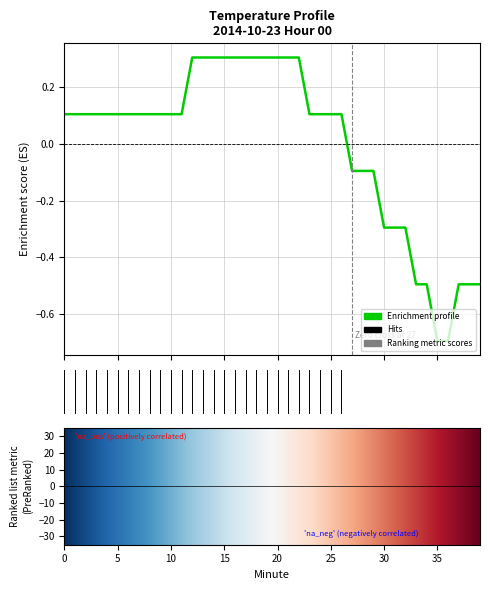

What is the difference between the second highest and minimum values?

1.0